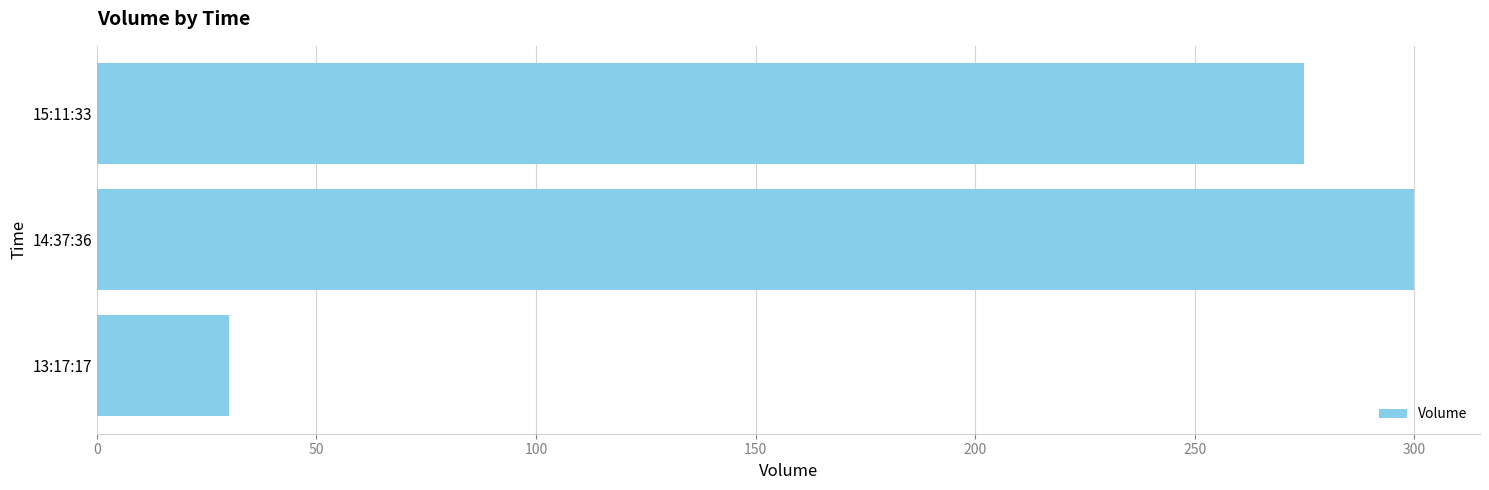

The chart shows a value of 401 at 14:37:36. True or false?

False